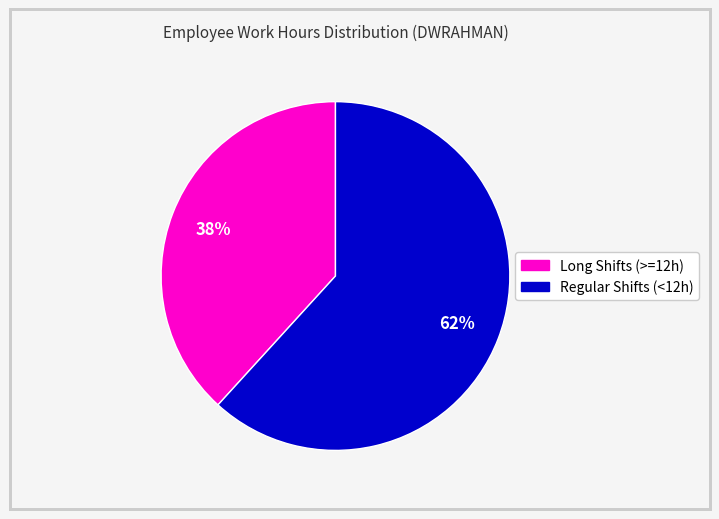

How many segments does this pie chart have?

2